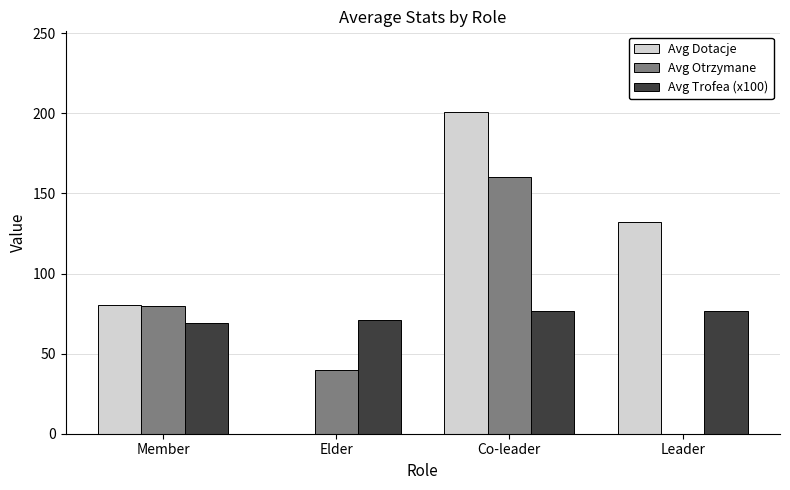

How many values in the Avg Otrzymane series exceed 79?

2